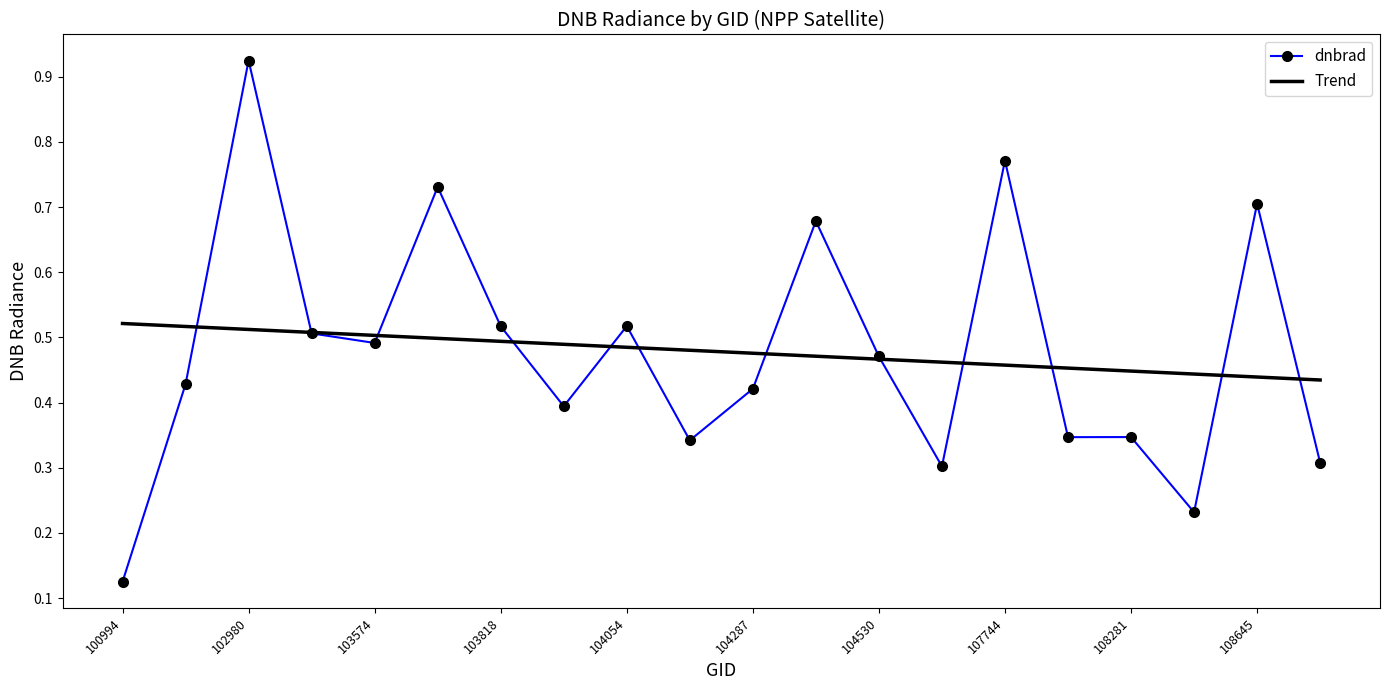

At how many categories does at least one series exceed 0?

20